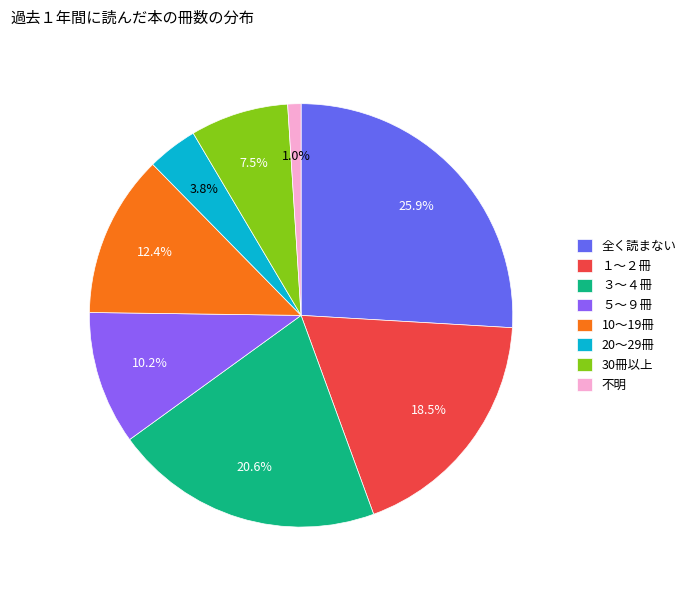

To the nearest percent, what is the difference between the 全く読まない and 不明 slice percentages?

25%